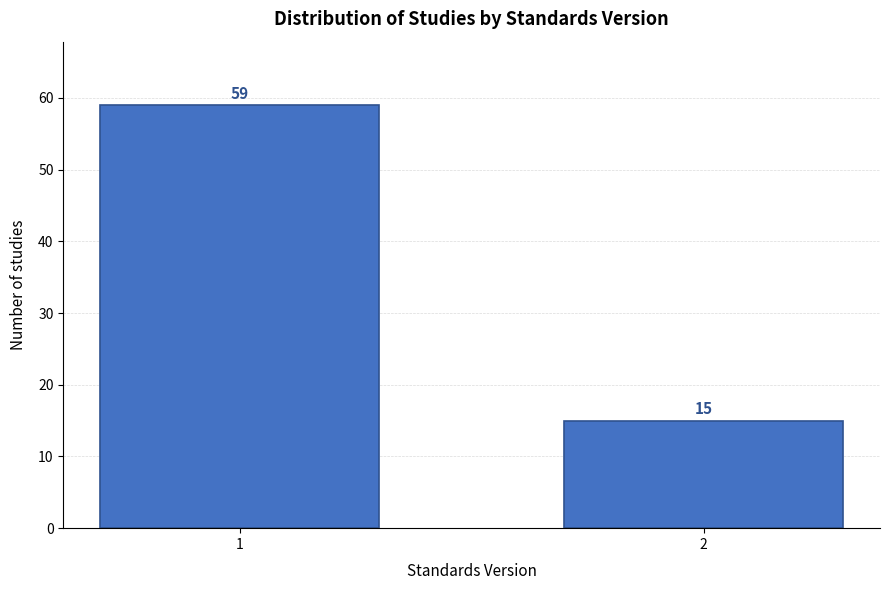

Reading left to right, extract all data points from this chart.

1=59	2=15